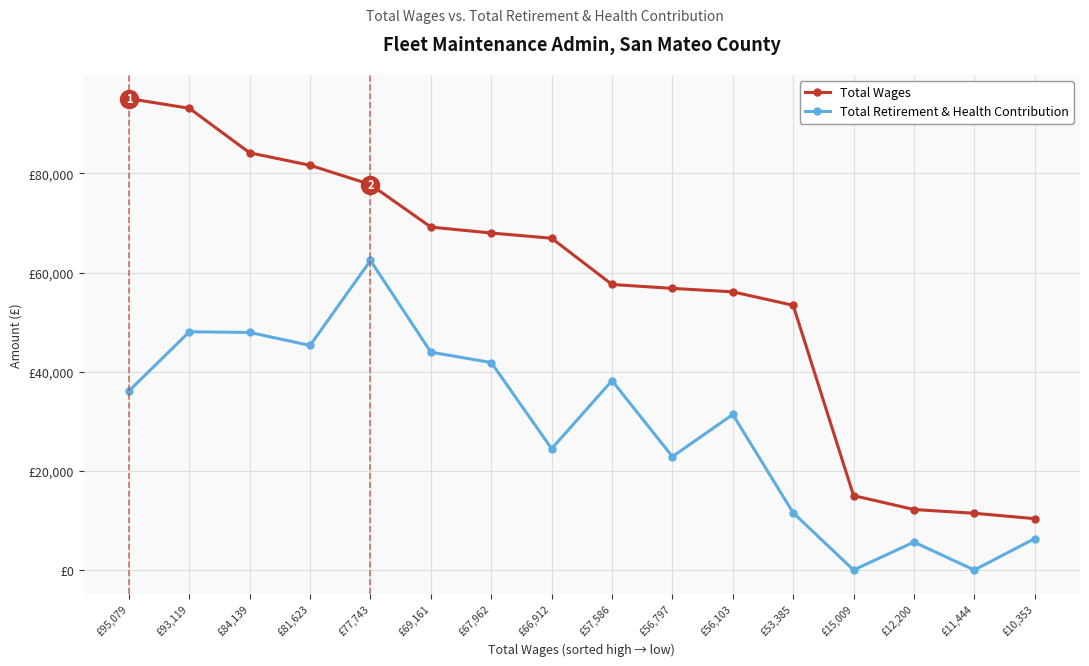

Is this an area chart (filled region under the line)?

No